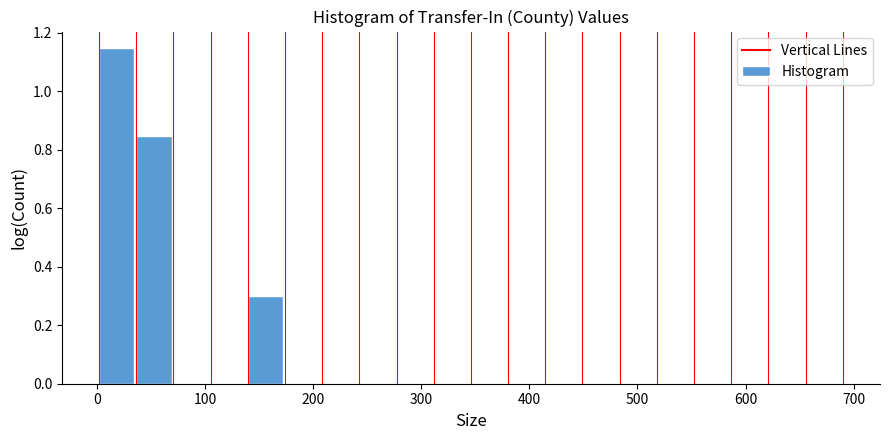

Around what value on the x-axis is the tallest bar? Give the approximate position of its centre, as read against the axis.

20